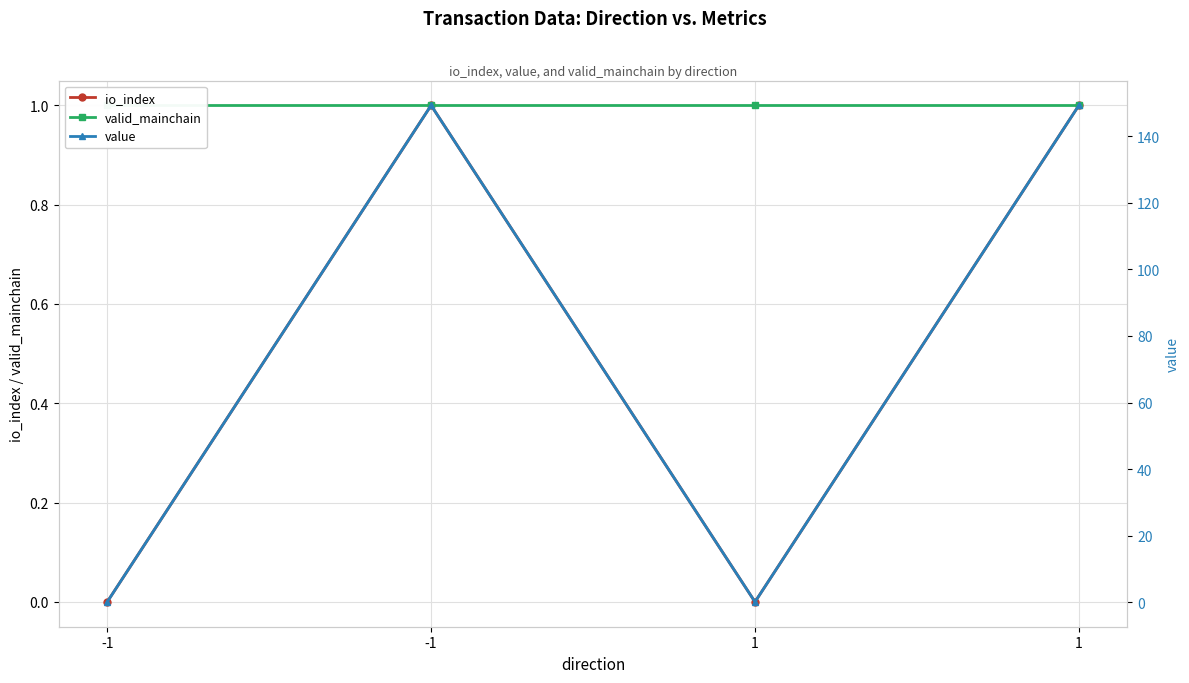

The valid_mainchain series shows 1.0 at -1. True or false?

True